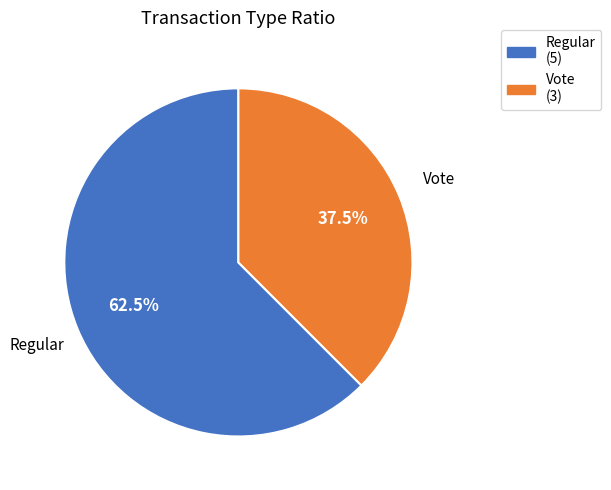

How many slices are in this pie chart?

2